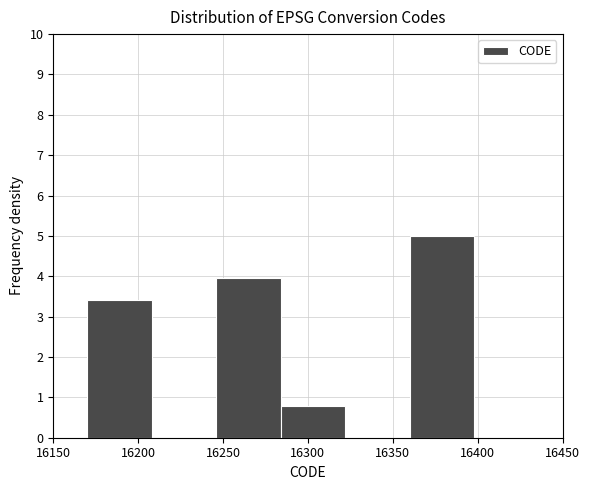

What is the height of the bar covering 16284 to 16322 on the x-axis? Neither the bar edges nor the heights are printed on the chart, so give them approximately, as read against the axes.

0.8